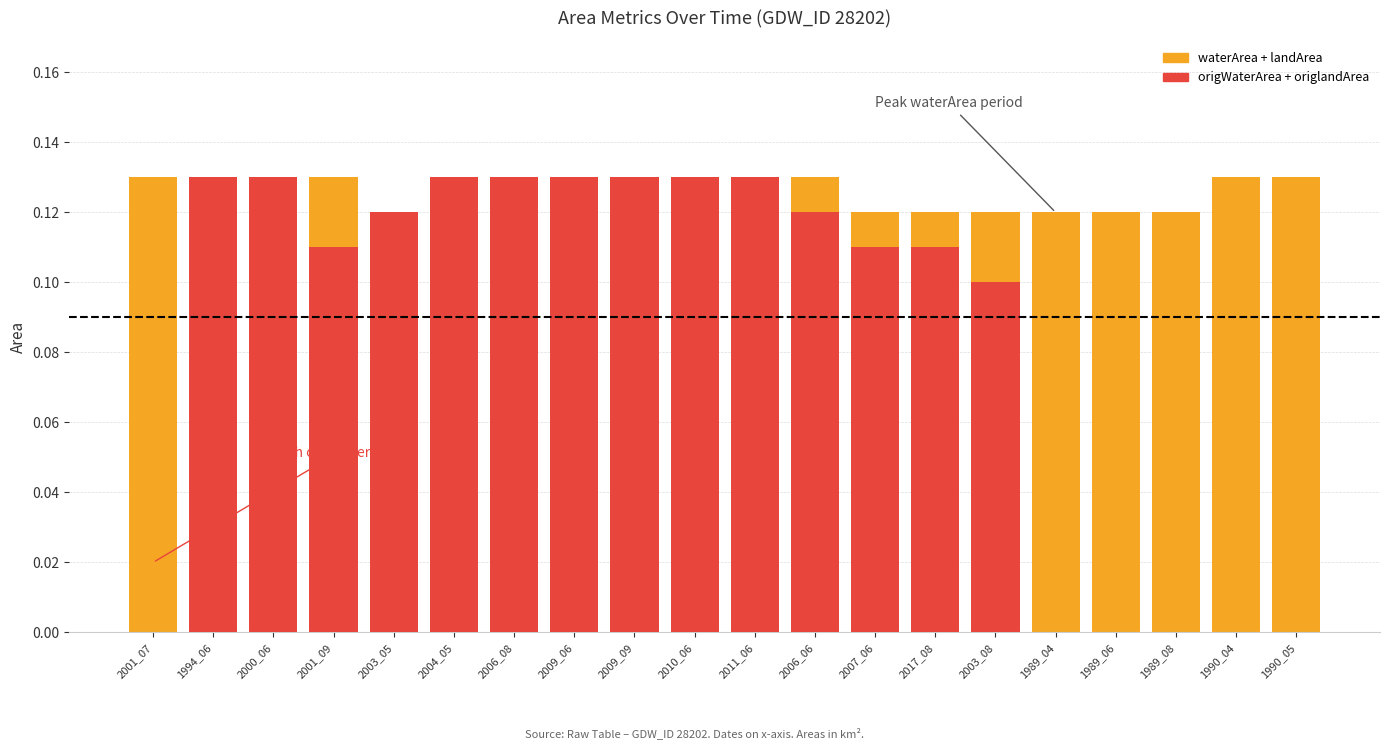

What is the label of the 9th bar from the left?

2009_09